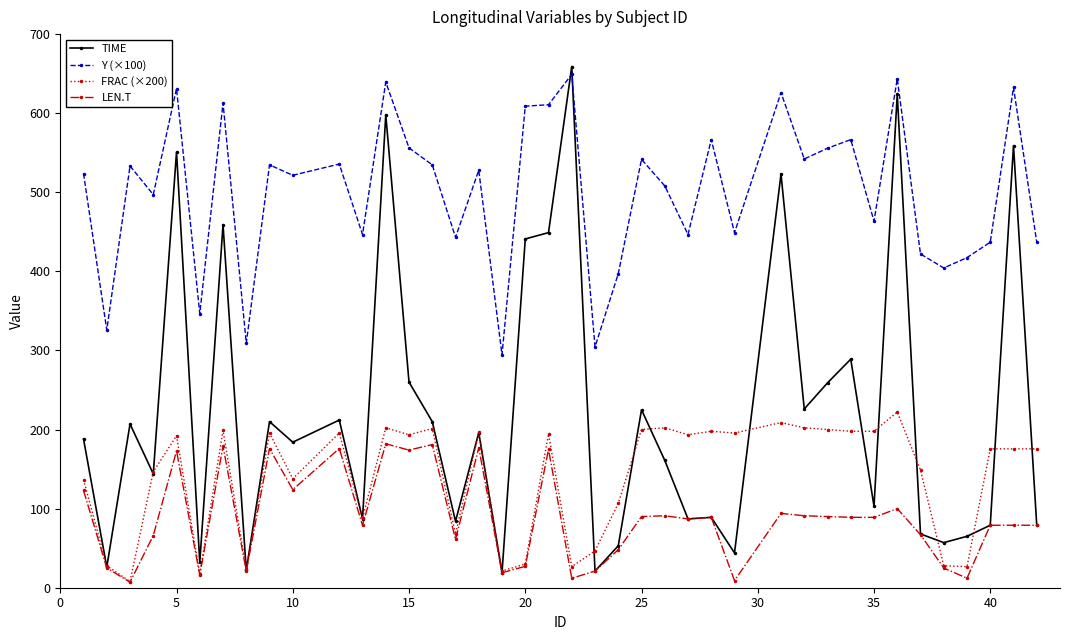

What are all the series names shown in the legend?

TIME, Y (×100), FRAC (×200), LEN.T